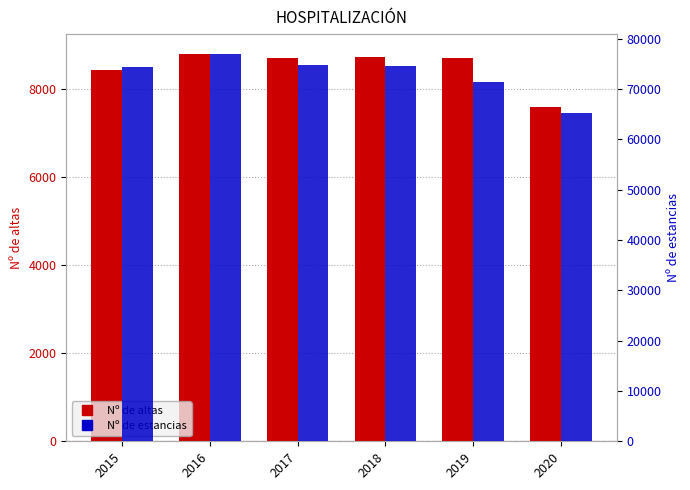

Reading left to right, transcribe all the data shown in this chart.

Nº de altas: 8430	8794	8688	8722	8684	7589
Nº de estancias: 74386	77078	74877	74547	71488	65244